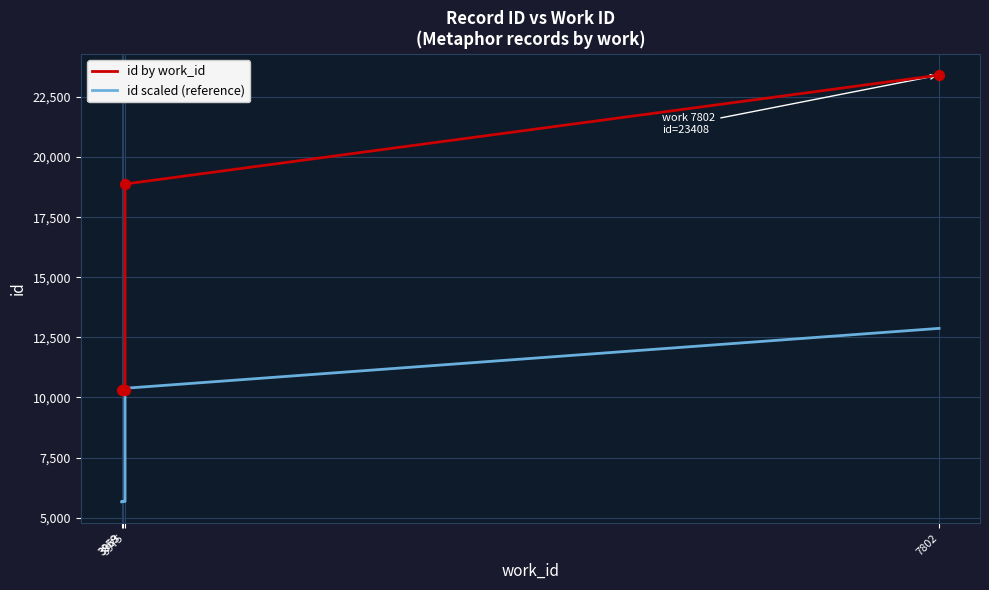

What is the total value across all series at 3963?

15958.8